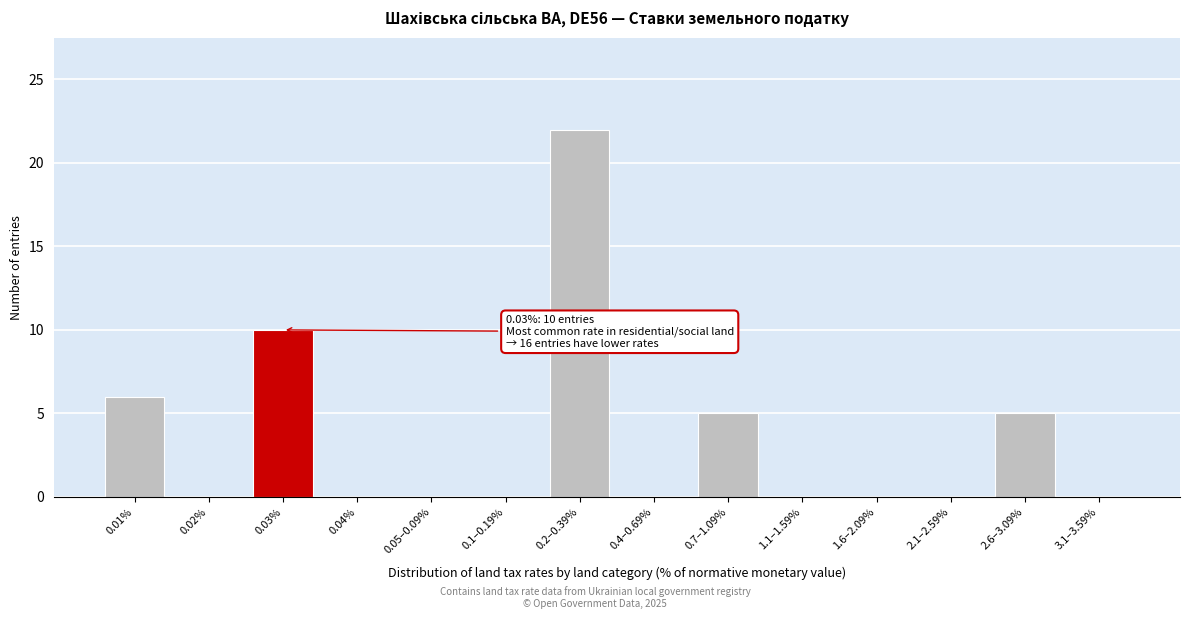

Reading left to right, extract all data points from this chart.

0.01%=6	0.02%=0	0.03%=10	0.04%=0	0.05–0.09%=0	0.1–0.19%=0	0.2–0.39%=22	0.4–0.69%=0	0.7–1.09%=5	1.1–1.59%=0	1.6–2.09%=0	2.1–2.59%=0	2.6–3.09%=5	3.1–3.59%=0